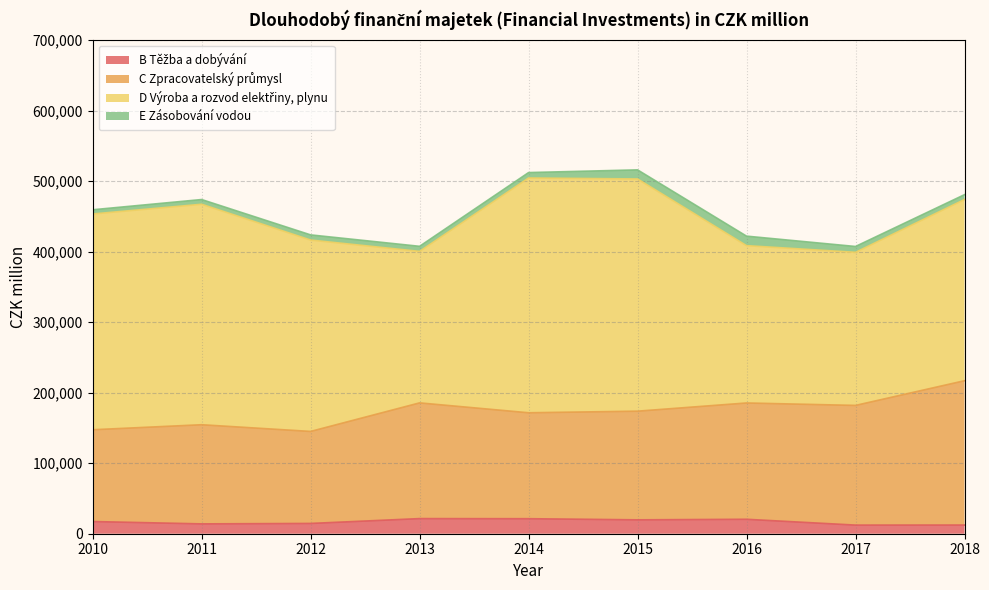

True or false: B Těžba a dobývání and C Zpracovatelský průmysl intersect in this chart.

False